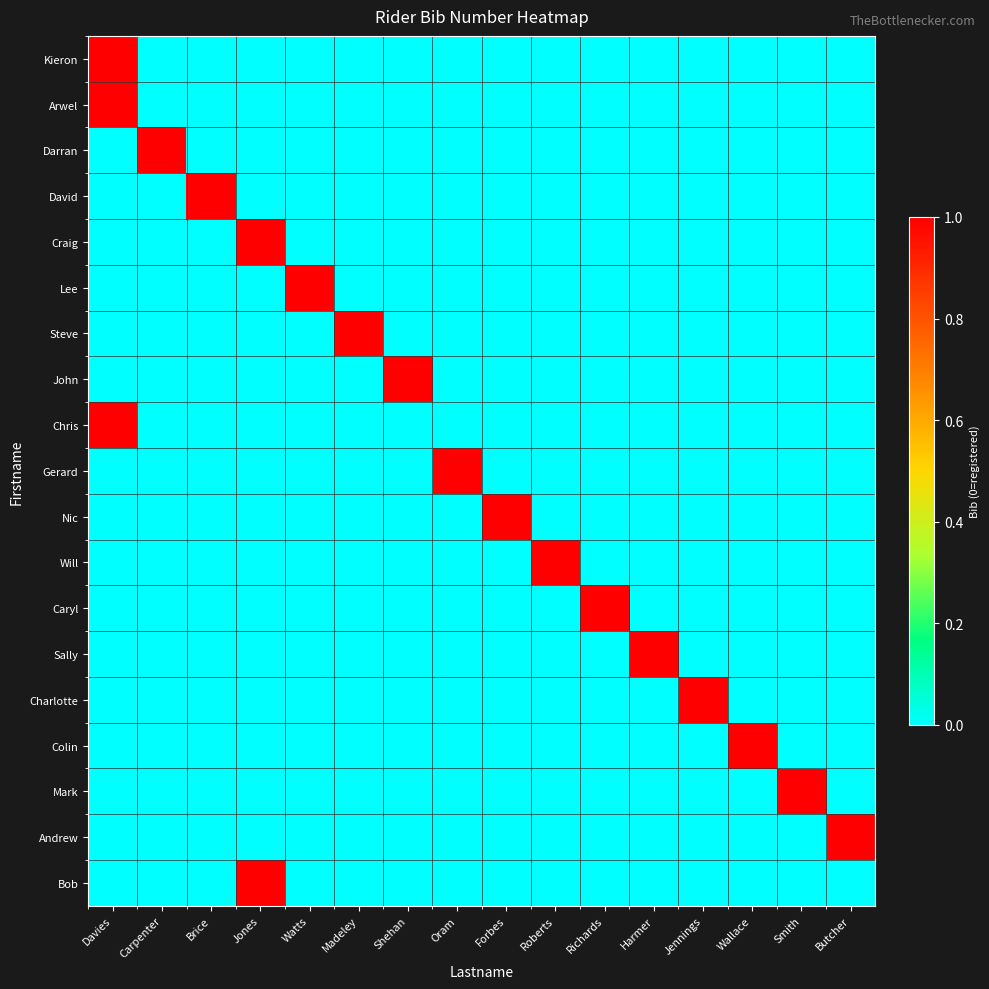

At Brice, list the series in order from largest to smallest.

David, Kieron, Arwel, Darran, Craig, Lee, Steve, John, Chris, Gerard, Nic, Will, Caryl, Sally, Charlotte, Colin, Mark, Andrew, Bob